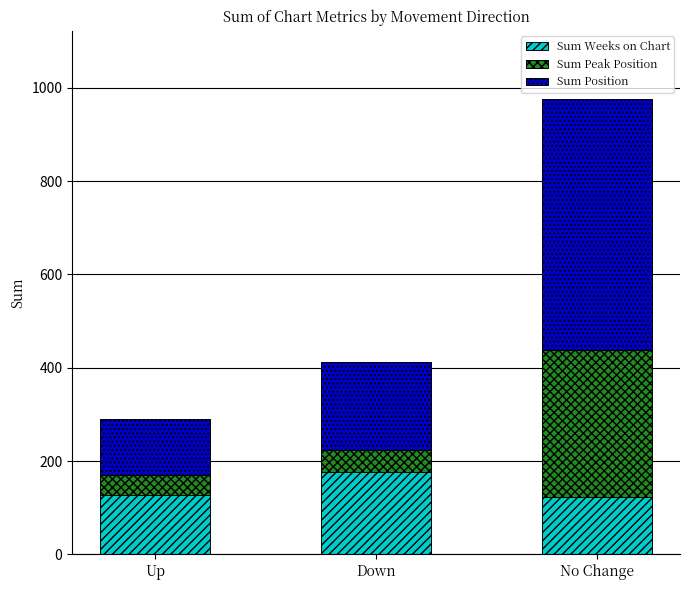

What is the highest value of the Sum Weeks on Chart series?

177